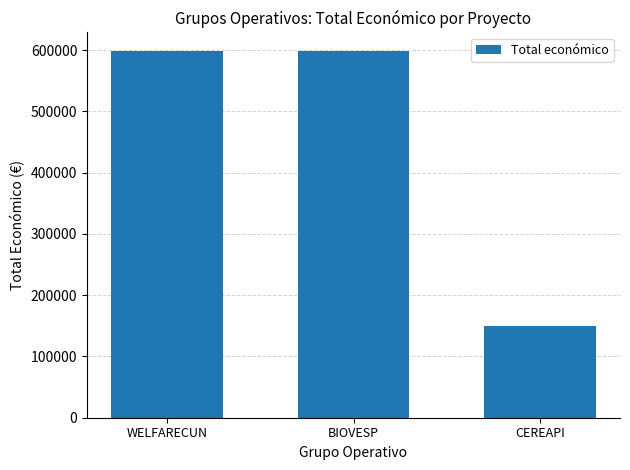

What is the smallest value displayed?

150000